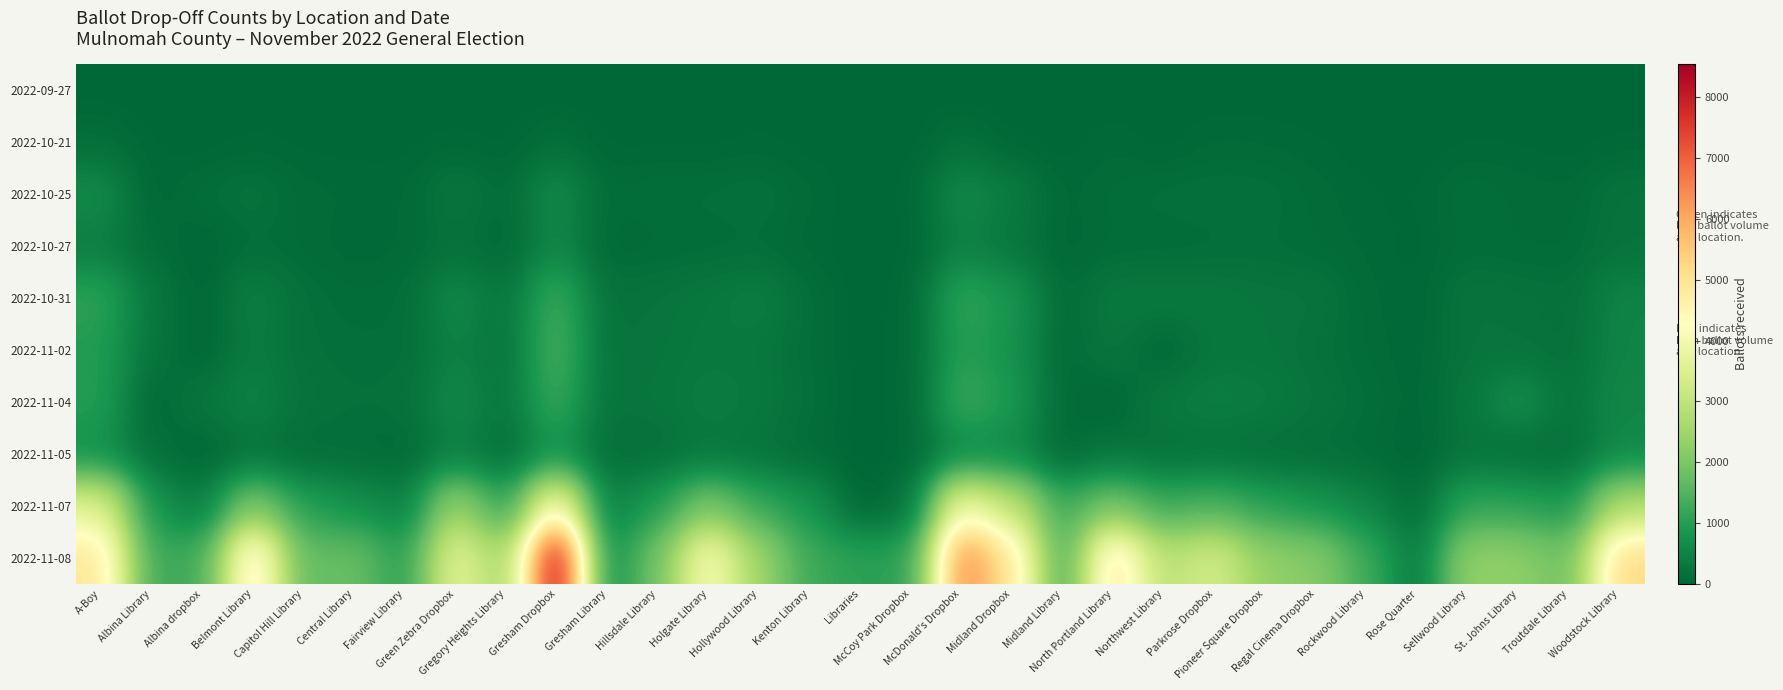

Reading right to left, extract all data points from this chart.

2022-09-27: Woodstock Library=1	Troutdale Library=0	St. Johns Library=0	Sellwood Library=0	Rose Quarter=0	Rockwood Library=0	Regal Cinema Dropbox=0	Pioneer Square Dropbox=0	Parkrose Dropbox=0	Northwest Library=0	North Portland Library=12	Midland Library=0	Midland Dropbox=0	McDonald's Dropbox=0	McCoy Park Dropbox=1	Libraries=0	Kenton Library=0	Hollywood Library=0	Holgate Library=0	Hillsdale Library=0	Gresham Library=0	Gresham Dropbox=1	Gregory Heights Library=0	Green Zebra Dropbox=0	Fairview Library=0	Central Library=0	Capitol Hill Library=0	Belmont Library=0	Albina dropbox=0	Albina Library=0	A-Boy=2
2022-10-21: Woodstock Library=32	Troutdale Library=10	St. Johns Library=27	Sellwood Library=30	Rose Quarter=0	Rockwood Library=8	Regal Cinema Dropbox=37	Pioneer Square Dropbox=59	Parkrose Dropbox=70	Northwest Library=0	North Portland Library=57	Midland Library=7	Midland Dropbox=13	McDonald's Dropbox=157	McCoy Park Dropbox=9	Libraries=0	Kenton Library=9	Hollywood Library=38	Holgate Library=14	Hillsdale Library=21	Gresham Library=15	Gresham Dropbox=135	Gregory Heights Library=14	Green Zebra Dropbox=41	Fairview Library=16	Central Library=13	Capitol Hill Library=21	Belmont Library=36	Albina dropbox=0	Albina Library=31	A-Boy=138
2022-10-25: Woodstock Library=228	Troutdale Library=68	St. Johns Library=96	Sellwood Library=149	Rose Quarter=27	Rockwood Library=33	Regal Cinema Dropbox=91	Pioneer Square Dropbox=169	Parkrose Dropbox=176	Northwest Library=162	North Portland Library=119	Midland Library=39	Midland Dropbox=383	McDonald's Dropbox=618	McCoy Park Dropbox=28	Libraries=0	Kenton Library=77	Hollywood Library=189	Holgate Library=148	Hillsdale Library=147	Gresham Library=91	Gresham Dropbox=655	Gregory Heights Library=87	Green Zebra Dropbox=301	Fairview Library=50	Central Library=70	Capitol Hill Library=80	Belmont Library=226	Albina dropbox=136	Albina Library=9	A-Boy=643
2022-10-27: Woodstock Library=218	Troutdale Library=88	St. Johns Library=92	Sellwood Library=115	Rose Quarter=10	Rockwood Library=59	Regal Cinema Dropbox=95	Pioneer Square Dropbox=132	Parkrose Dropbox=111	Northwest Library=93	North Portland Library=95	Midland Library=28	Midland Dropbox=270	McDonald's Dropbox=448	McCoy Park Dropbox=15	Libraries=0	Kenton Library=42	Hollywood Library=115	Holgate Library=102	Hillsdale Library=84	Gresham Library=52	Gresham Dropbox=560	Gregory Heights Library=49	Green Zebra Dropbox=178	Fairview Library=62	Central Library=33	Capitol Hill Library=89	Belmont Library=118	Albina dropbox=0	Albina Library=113	A-Boy=384
2022-10-31: Woodstock Library=513	Troutdale Library=165	St. Johns Library=221	Sellwood Library=252	Rose Quarter=20	Rockwood Library=77	Regal Cinema Dropbox=256	Pioneer Square Dropbox=265	Parkrose Dropbox=323	Northwest Library=345	North Portland Library=330	Midland Library=75	Midland Dropbox=852	McDonald's Dropbox=1140	McCoy Park Dropbox=39	Libraries=0	Kenton Library=136	Hollywood Library=427	Holgate Library=305	Hillsdale Library=245	Gresham Library=182	Gresham Dropbox=1304	Gregory Heights Library=251	Green Zebra Dropbox=605	Fairview Library=120	Central Library=109	Capitol Hill Library=162	Belmont Library=452	Albina dropbox=0	Albina Library=291	A-Boy=1094
2022-11-02: Woodstock Library=513	Troutdale Library=172	St. Johns Library=232	Sellwood Library=237	Rose Quarter=24	Rockwood Library=93	Regal Cinema Dropbox=194	Pioneer Square Dropbox=271	Parkrose Dropbox=284	Northwest Library=0	North Portland Library=299	Midland Library=61	Midland Dropbox=769	McDonald's Dropbox=1026	McCoy Park Dropbox=50	Libraries=0	Kenton Library=126	Hollywood Library=299	Holgate Library=320	Hillsdale Library=257	Gresham Library=203	Gresham Dropbox=1434	Gregory Heights Library=215	Green Zebra Dropbox=468	Fairview Library=133	Central Library=147	Capitol Hill Library=171	Belmont Library=384	Albina dropbox=0	Albina Library=251	A-Boy=948
2022-11-04: Woodstock Library=573	Troutdale Library=242	St. Johns Library=687	Sellwood Library=299	Rose Quarter=29	Rockwood Library=144	Regal Cinema Dropbox=238	Pioneer Square Dropbox=374	Parkrose Dropbox=423	Northwest Library=357	North Portland Library=0	Midland Library=81	Midland Dropbox=889	McDonald's Dropbox=1257	McCoy Park Dropbox=49	Libraries=0	Kenton Library=153	Hollywood Library=332	Holgate Library=383	Hillsdale Library=286	Gresham Library=217	Gresham Dropbox=1264	Gregory Heights Library=268	Green Zebra Dropbox=606	Fairview Library=186	Central Library=174	Capitol Hill Library=214	Belmont Library=497	Albina dropbox=290	Albina Library=12	A-Boy=992
2022-11-05: Woodstock Library=584	Troutdale Library=135	St. Johns Library=138	Sellwood Library=244	Rose Quarter=0	Rockwood Library=90	Regal Cinema Dropbox=132	Pioneer Square Dropbox=145	Parkrose Dropbox=188	Northwest Library=166	North Portland Library=244	Midland Library=59	Midland Dropbox=595	McDonald's Dropbox=559	McCoy Park Dropbox=38	Libraries=0	Kenton Library=89	Hollywood Library=214	Holgate Library=283	Hillsdale Library=148	Gresham Library=140	Gresham Dropbox=747	Gregory Heights Library=139	Green Zebra Dropbox=422	Fairview Library=56	Central Library=113	Capitol Hill Library=99	Belmont Library=210	Albina dropbox=0	Albina Library=165	A-Boy=689
2022-11-07: Woodstock Library=2768	Troutdale Library=841	St. Johns Library=1104	Sellwood Library=1148	Rose Quarter=111	Rockwood Library=517	Regal Cinema Dropbox=822	Pioneer Square Dropbox=1060	Parkrose Dropbox=1442	Northwest Library=1239	North Portland Library=1960	Midland Library=1248	Midland Dropbox=3024	McDonald's Dropbox=4079	McCoy Park Dropbox=197	Libraries=0	Kenton Library=827	Hollywood Library=1212	Holgate Library=2028	Hillsdale Library=978	Gresham Library=373	Gresham Dropbox=4378	Gregory Heights Library=1055	Green Zebra Dropbox=2496	Fairview Library=426	Central Library=729	Capitol Hill Library=1020	Belmont Library=2099	Albina dropbox=374	Albina Library=781	A-Boy=3620
2022-11-08: Woodstock Library=5217	Troutdale Library=1809	St. Johns Library=2277	Sellwood Library=2346	Rose Quarter=308	Rockwood Library=1297	Regal Cinema Dropbox=2165	Pioneer Square Dropbox=2318	Parkrose Dropbox=3373	Northwest Library=2868	North Portland Library=5083	Midland Library=1275	Midland Dropbox=4934	McDonald's Dropbox=6574	McCoy Park Dropbox=1037	Libraries=1073	Kenton Library=1245	Hollywood Library=2462	Holgate Library=4261	Hillsdale Library=1903	Gresham Library=570	Gresham Dropbox=8542	Gregory Heights Library=2465	Green Zebra Dropbox=3763	Fairview Library=1001	Central Library=1790	Capitol Hill Library=1653	Belmont Library=5019	Albina dropbox=1286	Albina Library=1231	A-Boy=4913